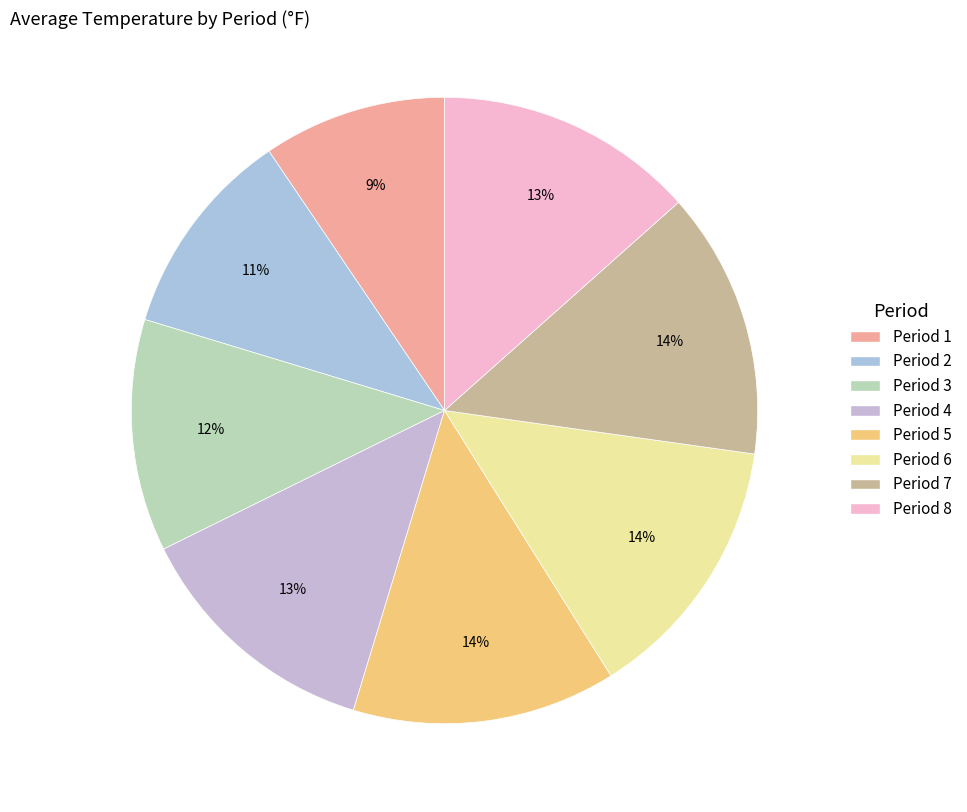

Is Period 4 the majority of the pie?

No